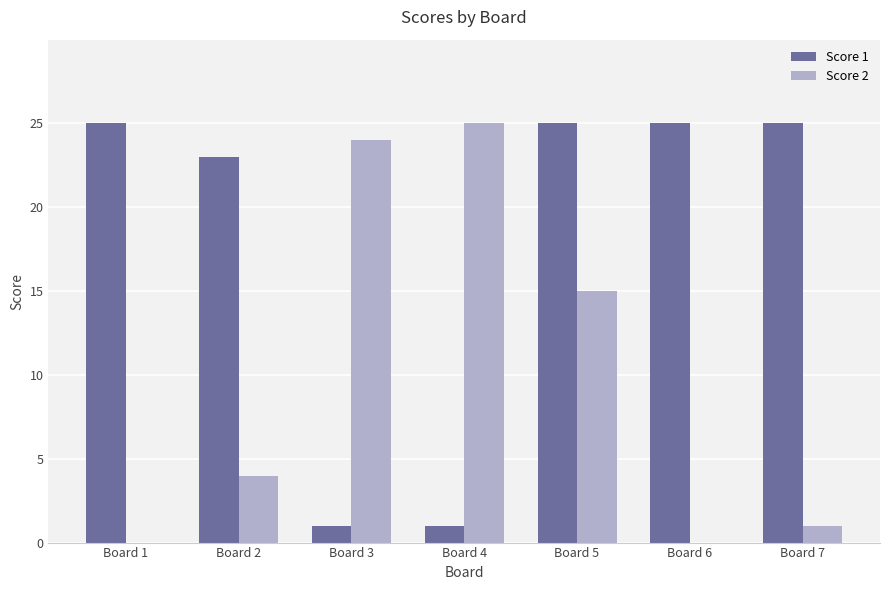

What is the spread (max minus min) of values at Board 2?

19